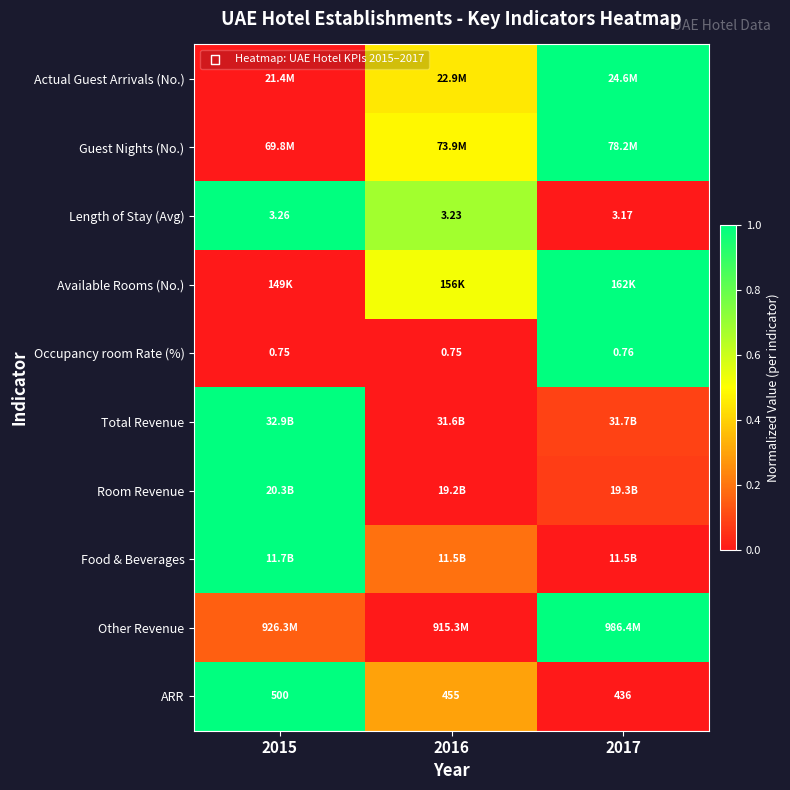

True or false: Available Rooms (No.) has a value of 0.6 at 2015.

False